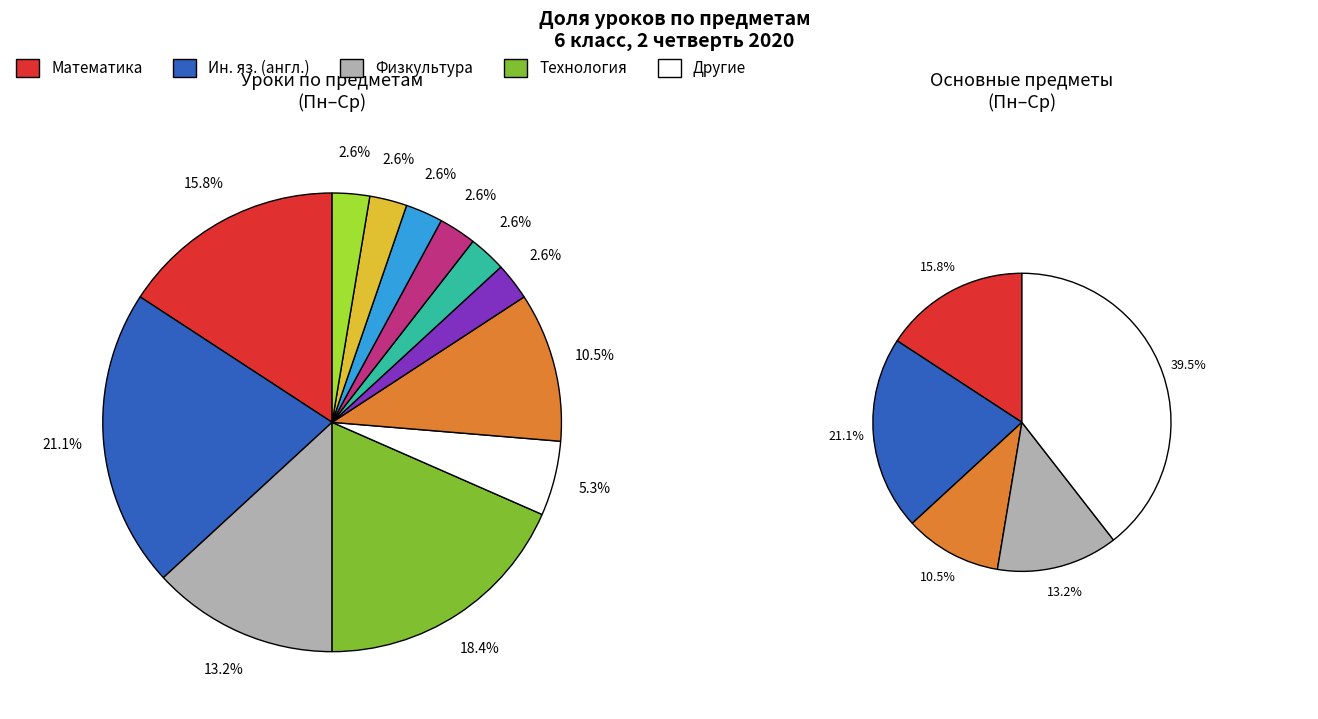

To the nearest percent, what percentage of the pie is Ин. яз. (англ.)?

21%